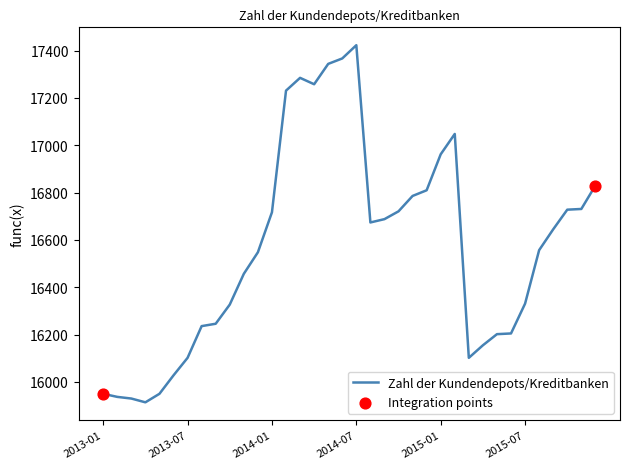

What is the difference between the maximum and minimum values?

1509